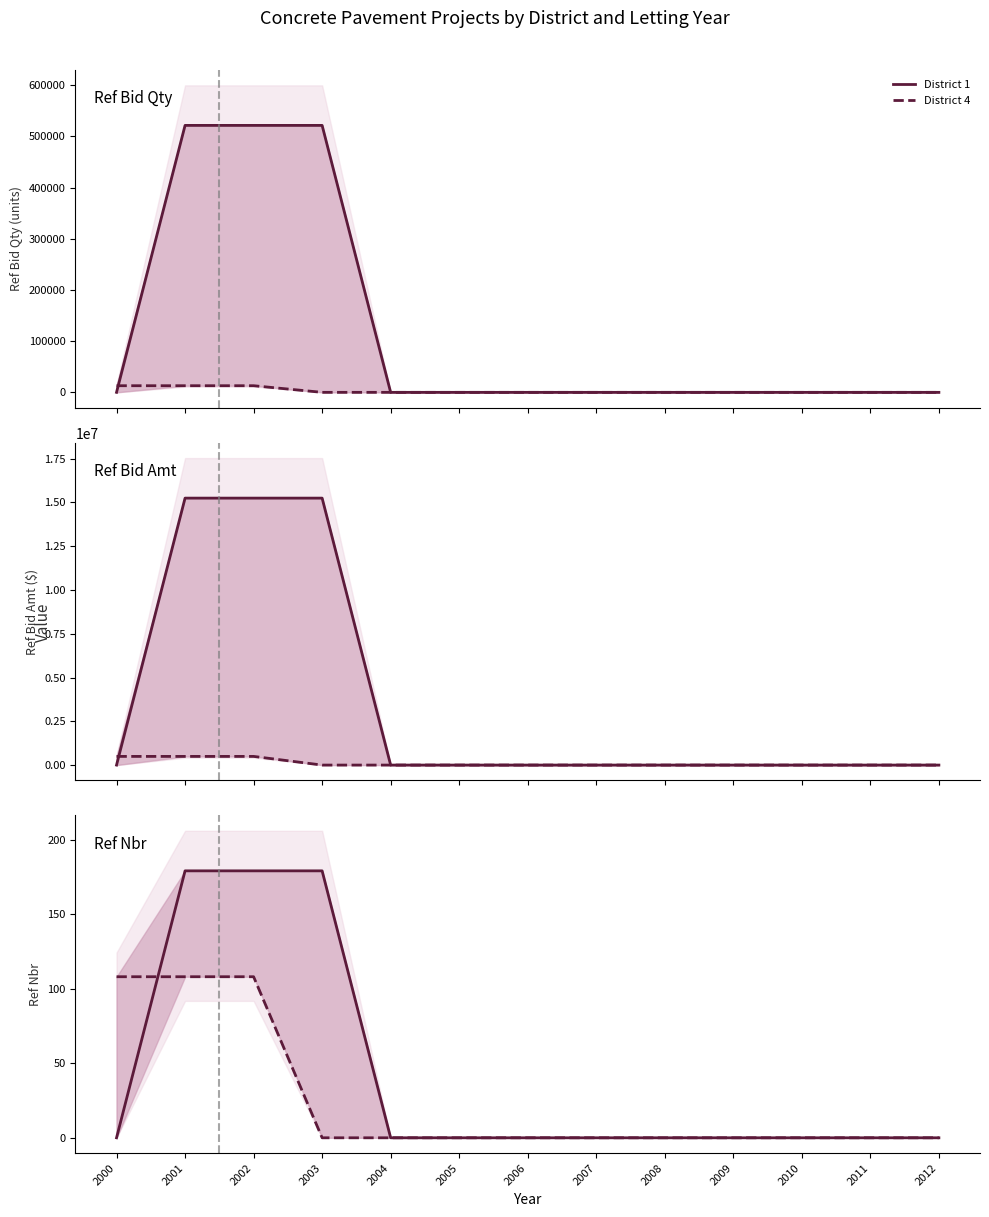

What is the difference between the maximum and minimum values in the District 1 series?

179